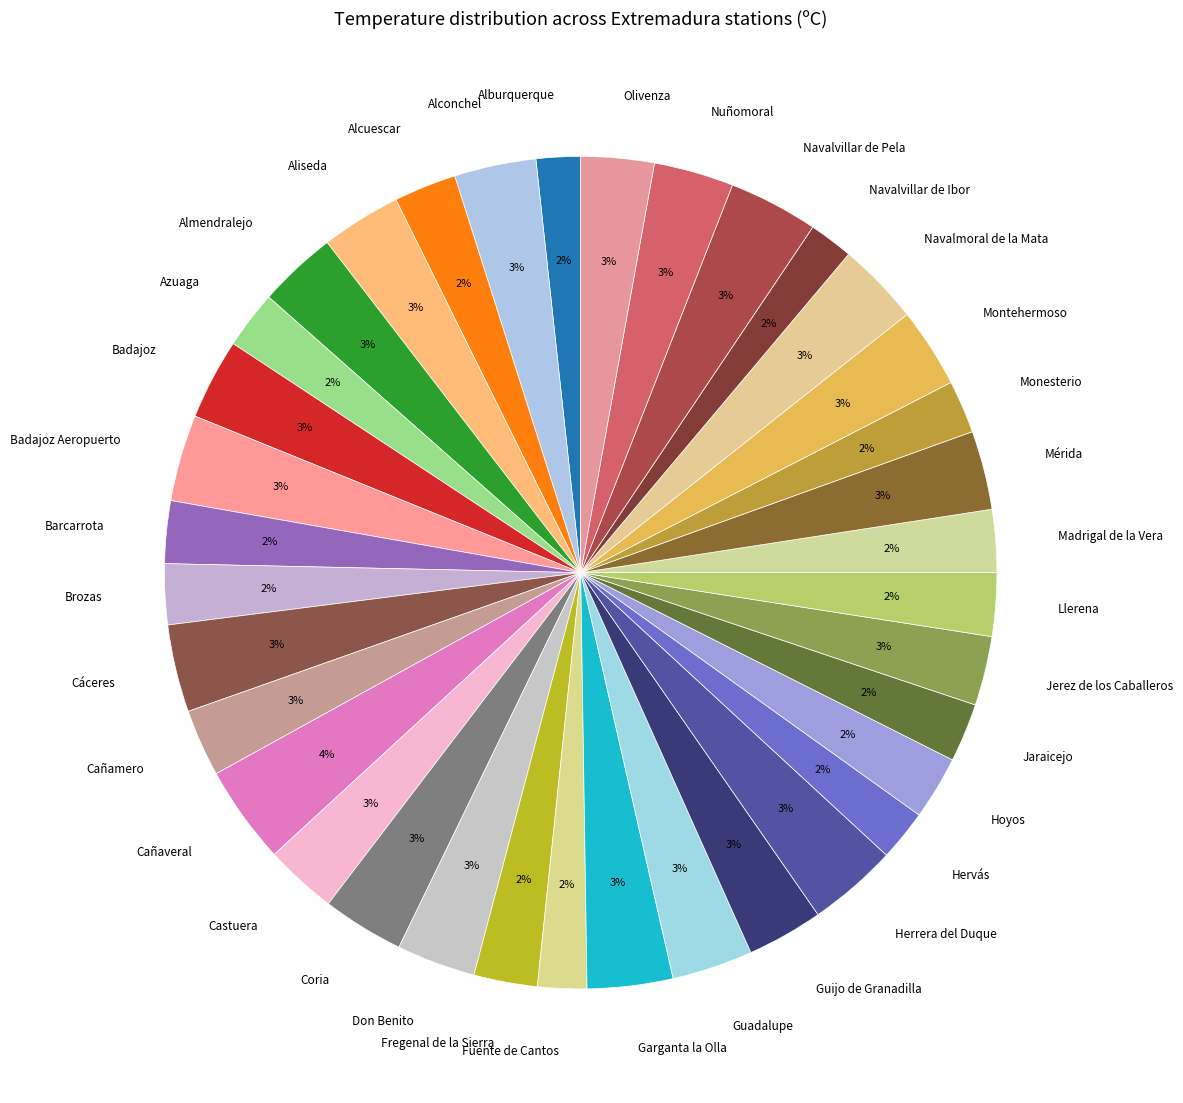

Count the number of slices in the pie.

36